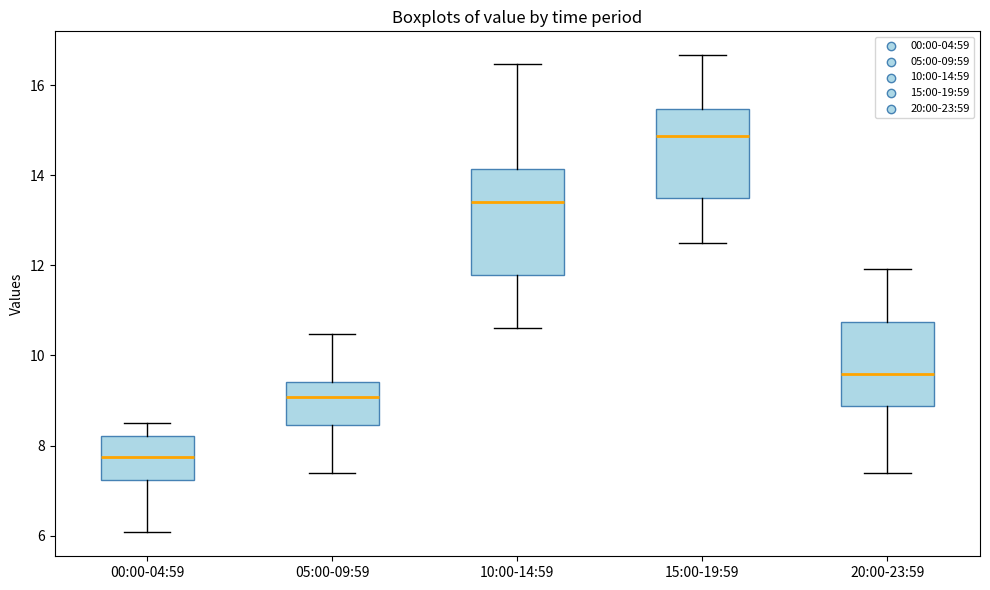

Reading left to right, transcribe this box plot: for each box, give where its median line is, the range the box spans, and where its two whiskers end, as read against the y-axis. The values are not printed on the chart, so give them approximately, as read against the axis.

00:00-04:59: median 7.8, box 7.2 to 8.2, whiskers 6.0 to 8.6
05:00-09:59: median 9.0, box 8.4 to 9.4, whiskers 7.4 to 10.4
10:00-14:59: median 13.4, box 11.8 to 14.2, whiskers 10.6 to 16.4
15:00-19:59: median 14.8, box 13.4 to 15.4, whiskers 12.6 to 16.6
20:00-23:59: median 9.6, box 8.8 to 10.8, whiskers 7.4 to 12.0